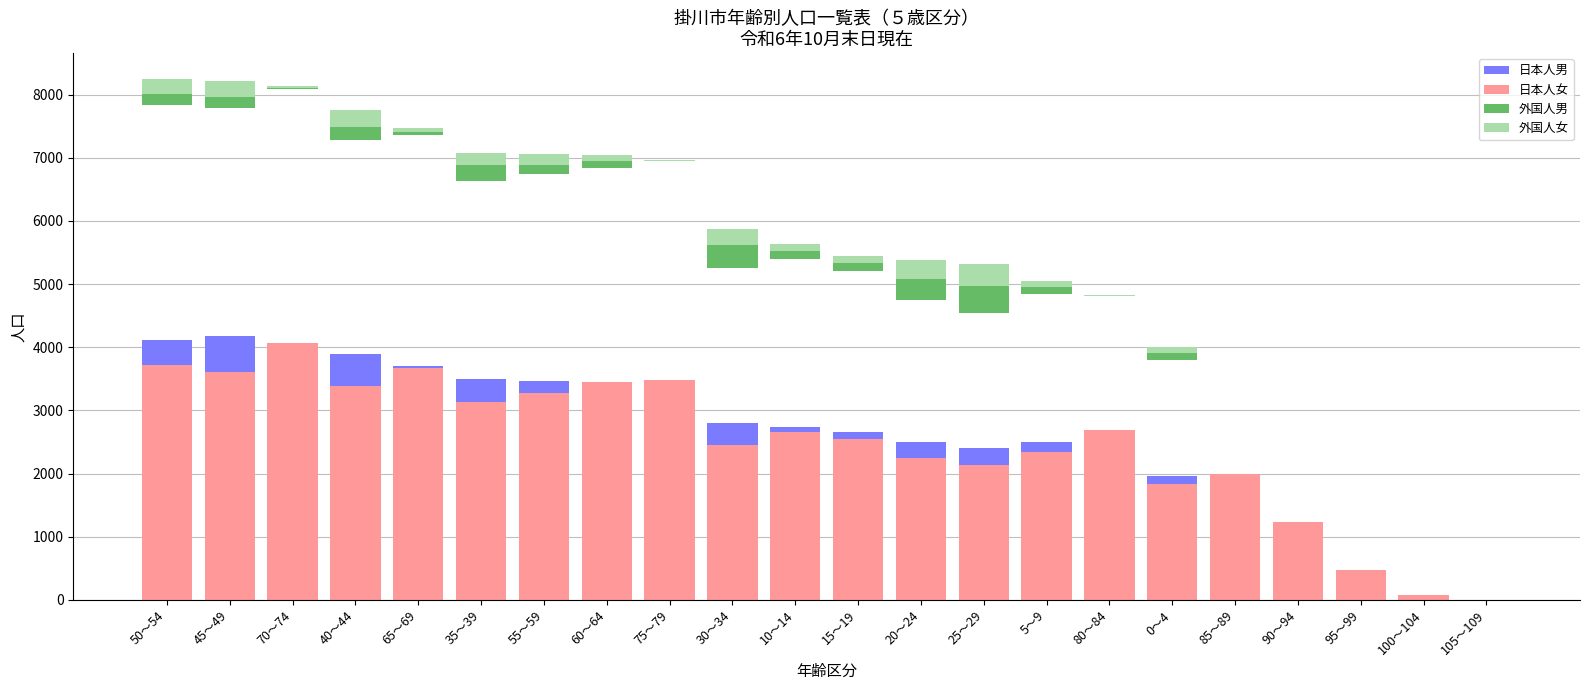

The value of 日本人女 at 45～49 is 5203. True or false?

False